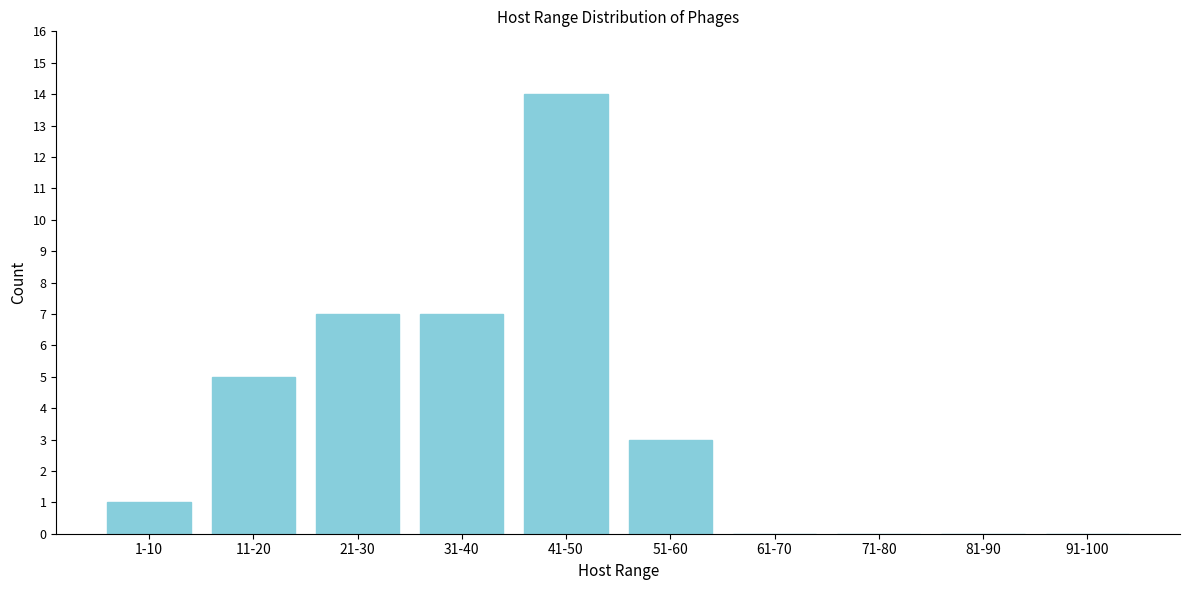

Reading left to right, transcribe all the data shown in this chart.

1-10=1	11-20=5	21-30=7	31-40=7	41-50=14	51-60=3	61-70=0	71-80=0	81-90=0	91-100=0